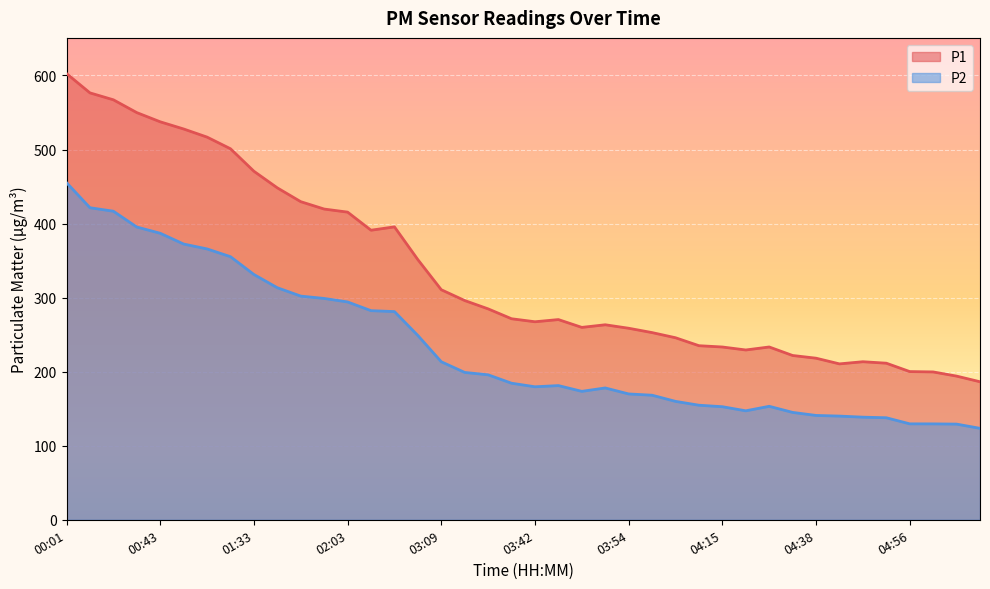

The P1 series shows 167.7 at 01:12. True or false?

False